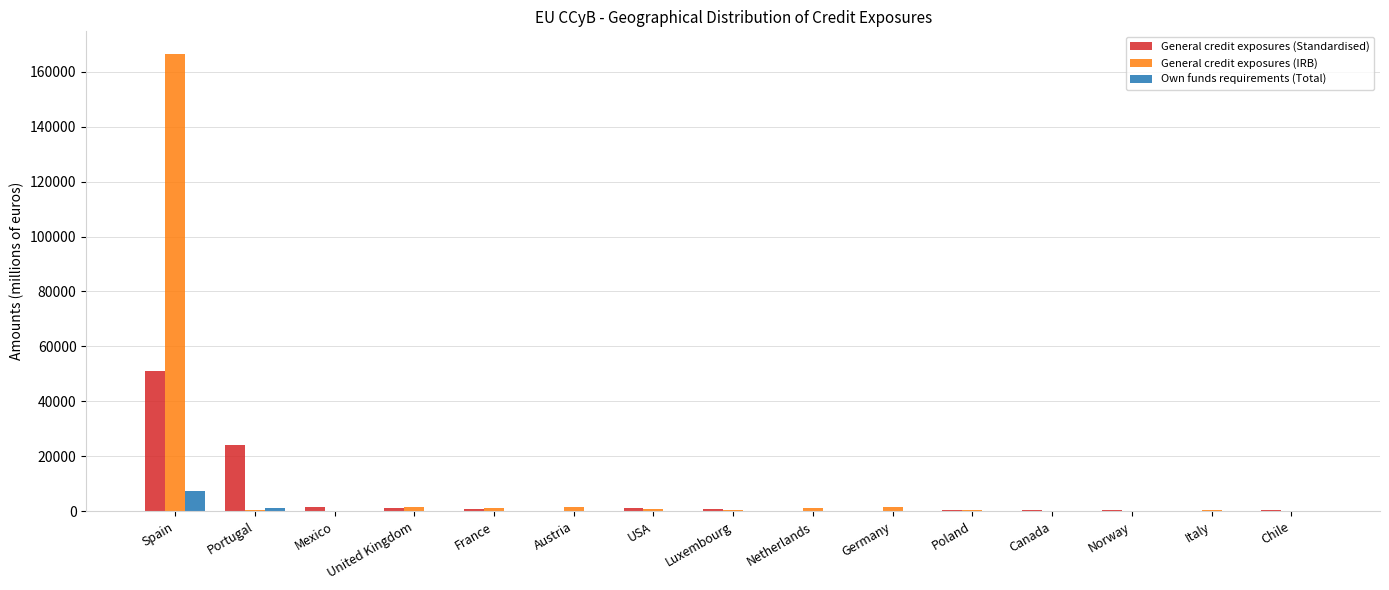

What are all the series names shown in the legend?

General credit exposures (Standardised), General credit exposures (IRB), Own funds requirements (Total)